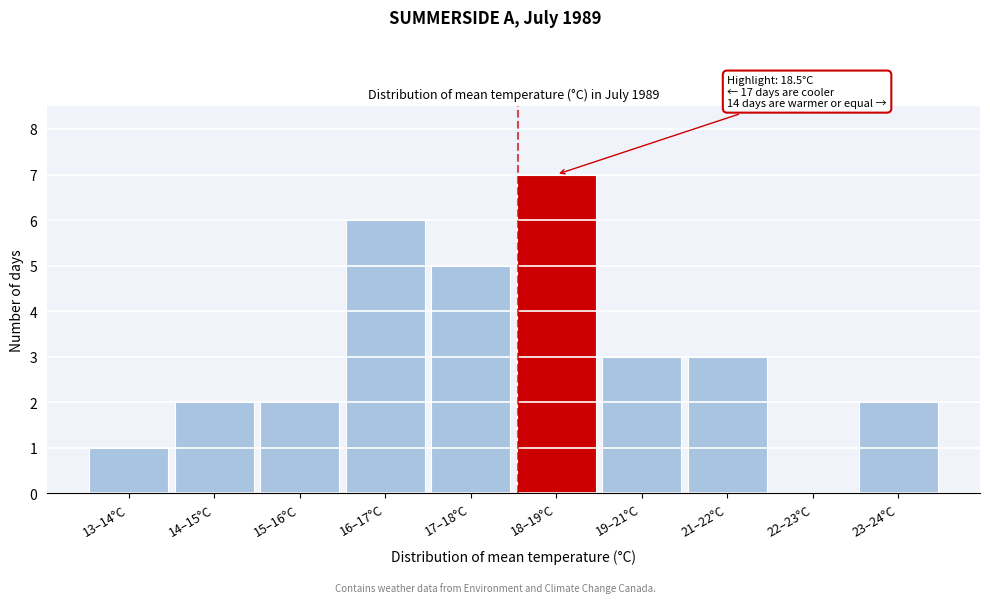

Reading left to right, extract all data points from this chart.

13–14°C=1	14–15°C=2	15–16°C=2	16–17°C=6	17–18°C=5	18–19°C=7	19–21°C=3	21–22°C=3	22–23°C=0	23–24°C=2